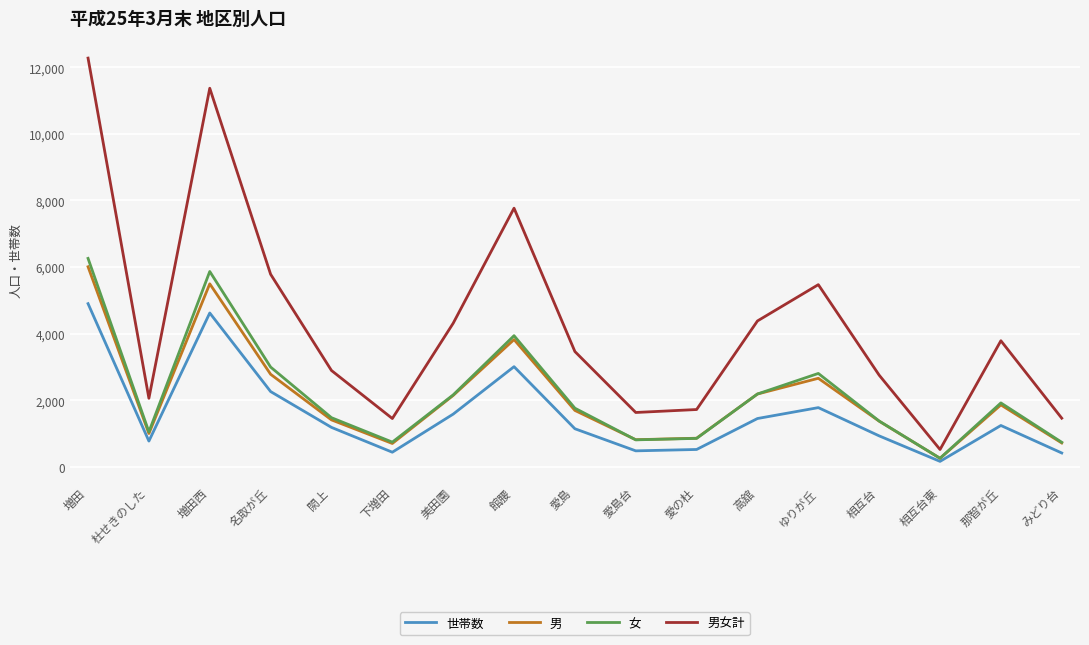

Which series has the largest total across all categories?

男女計